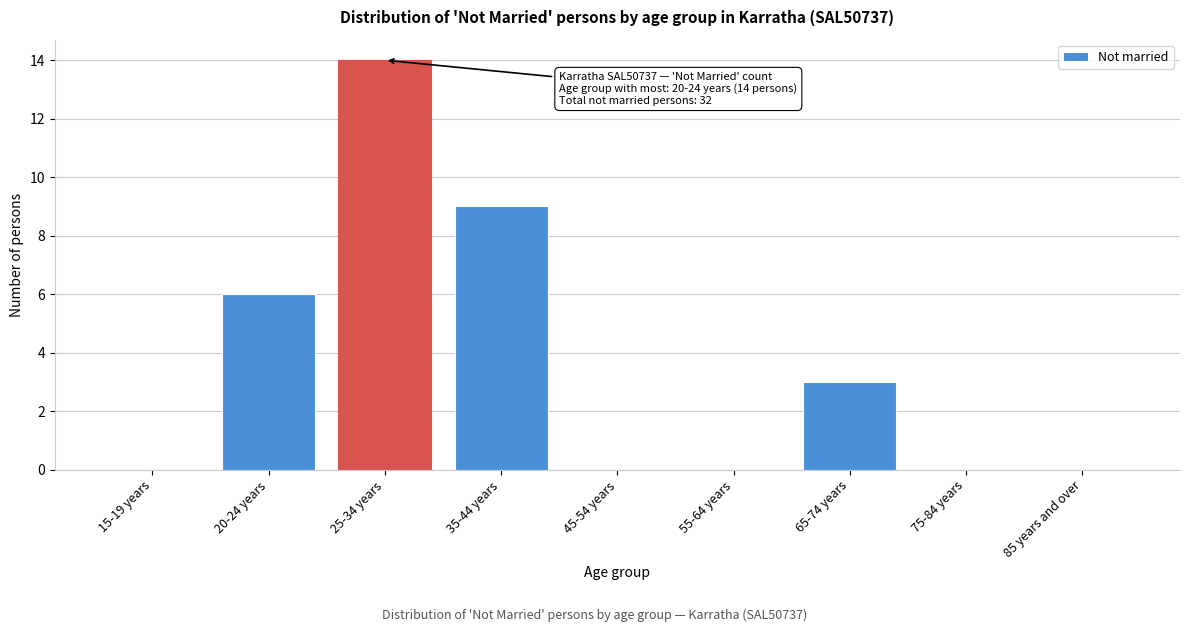

Reading right to left, list all the values displayed in this chart.

85 years and over=0	75-84 years=0	65-74 years=3	55-64 years=0	45-54 years=0	35-44 years=9	25-34 years=14	20-24 years=6	15-19 years=0